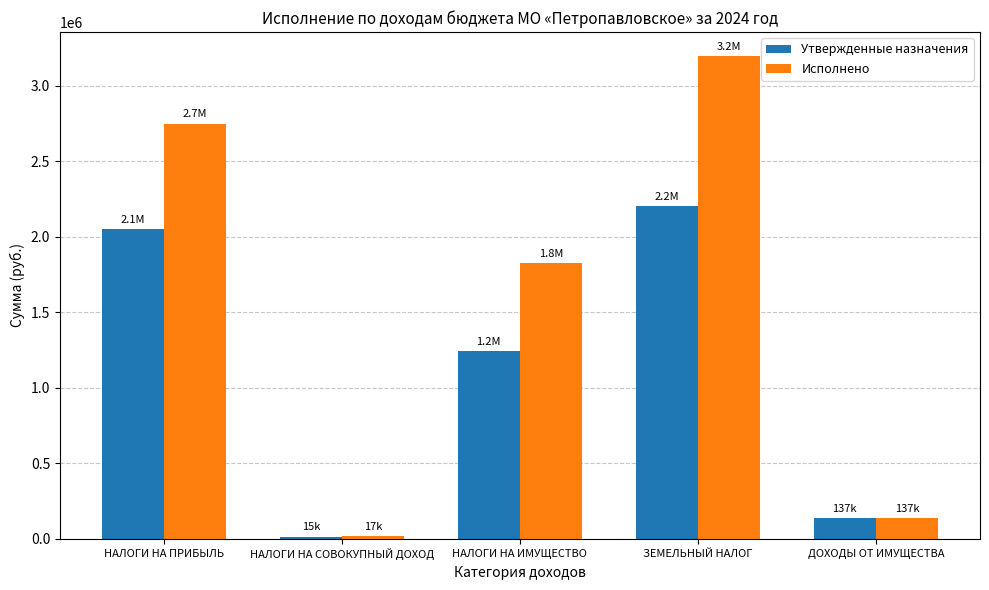

What value does the Исполнено series have at ЗЕМЕЛЬНЫЙ НАЛОГ?

3195738.0